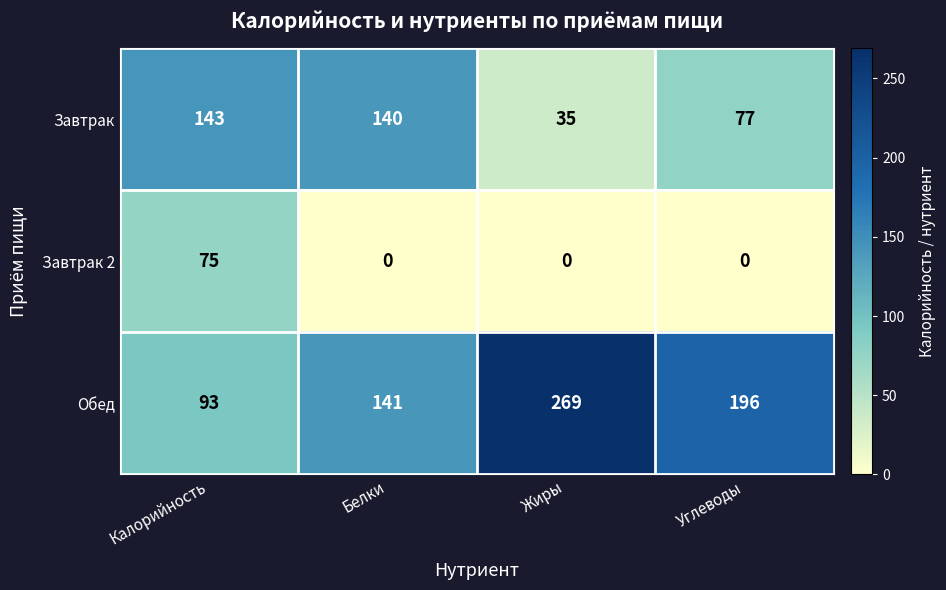

Is the value of Обед at Калорийность greater than the value of Завтрак at Белки?

No